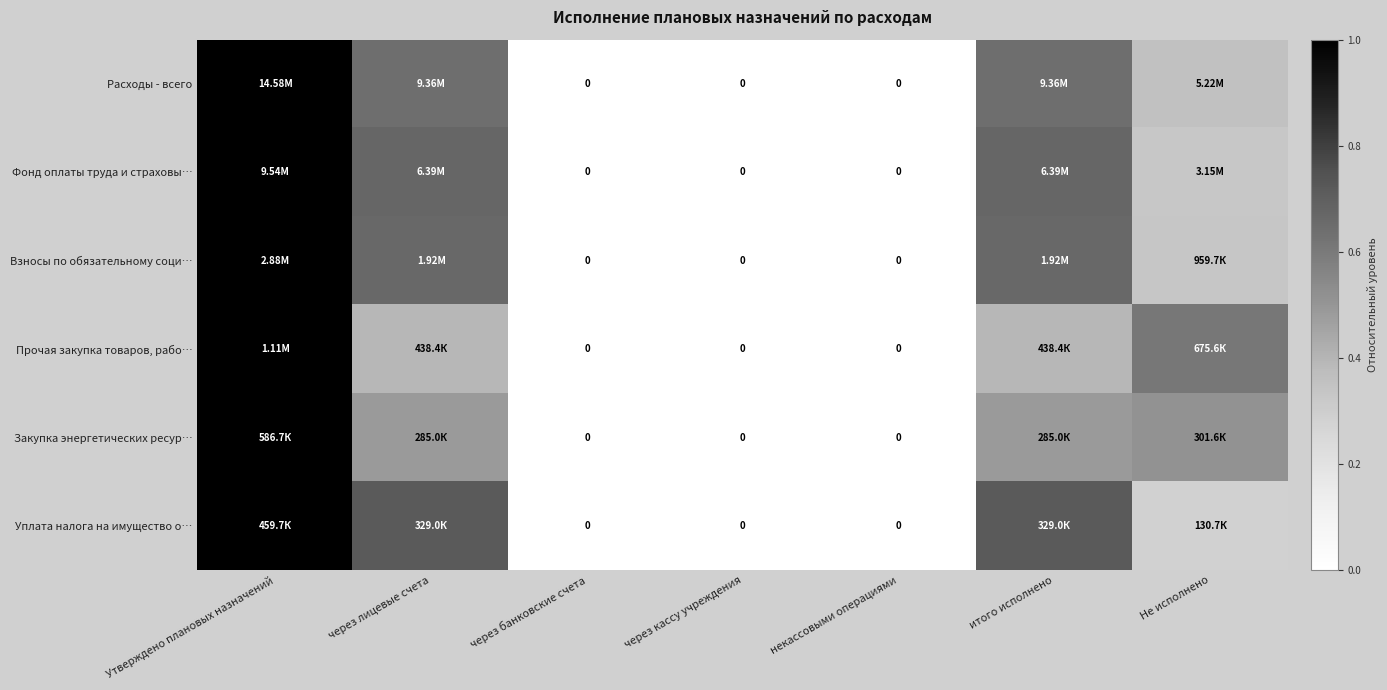

How many positive values does the Расходы - всего series have?

4